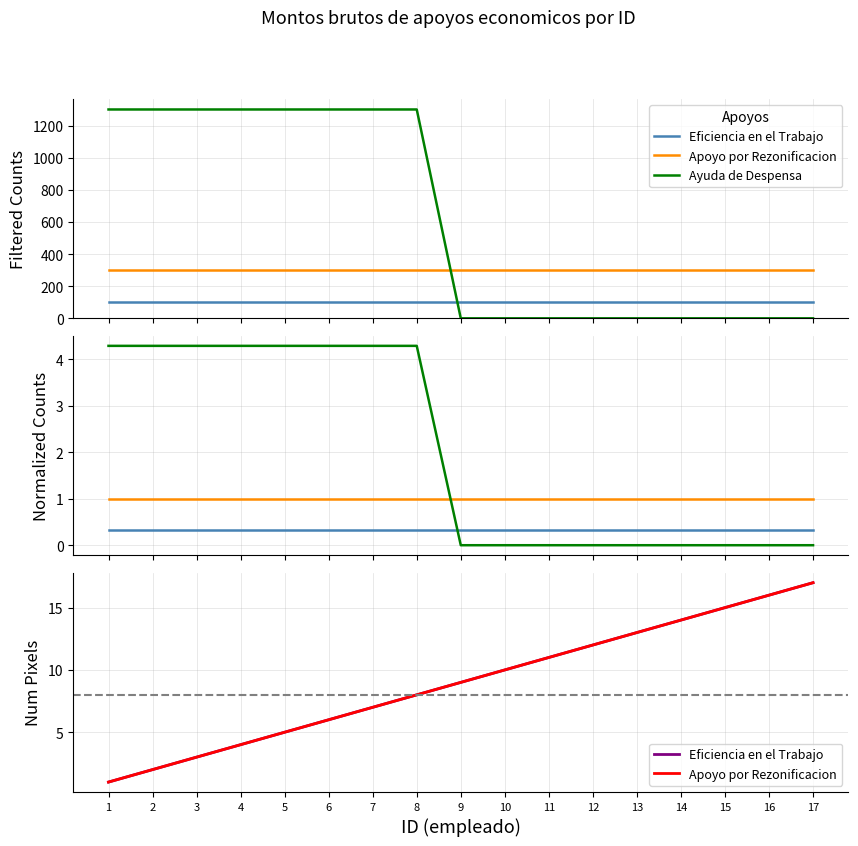

Reading left to right, extract all data points from this chart.

Eficiencia en el Trabajo: 1.0	2.0	3.0	4.0	5.0	6.0	7.0	8.0	9.0	10.0	11.0	12.0	13.0	14.0	15.0	16.0	17.0
Apoyo por Rezonificacion: 1.0	2.0	3.0	4.0	5.0	6.0	7.0	8.0	9.0	10.0	11.0	12.0	13.0	14.0	15.0	16.0	17.0
Ayuda de Despensa: 4.3	4.3	4.3	4.3	4.3	4.3	4.3	4.3	0.0	0.0	0.0	0.0	0.0	0.0	0.0	0.0	0.0